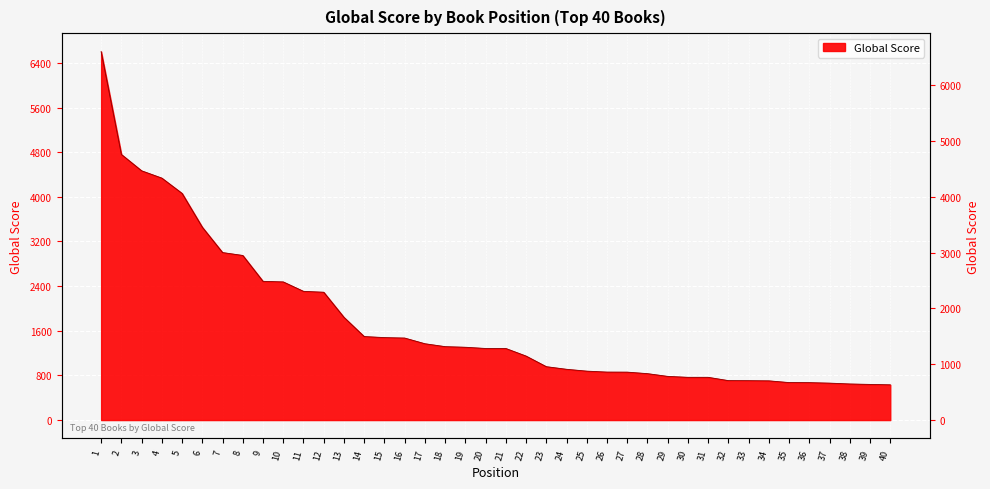

Reading left to right, extract all data points from this chart.

1=6603	2=4760	3=4467	4=4336	5=4062	6=3456	7=3002	8=2950	9=2486	10=2476	11=2307	12=2291	13=1841	14=1497	15=1478	16=1470	17=1368	18=1316	19=1305	20=1283	21=1283	22=1147	23=957	24=910	25=877	26=860	27=859	28=832	29=783	30=766	31=766	32=707	33=706	34=703	35=672	36=671	37=662	38=647	39=639	40=632